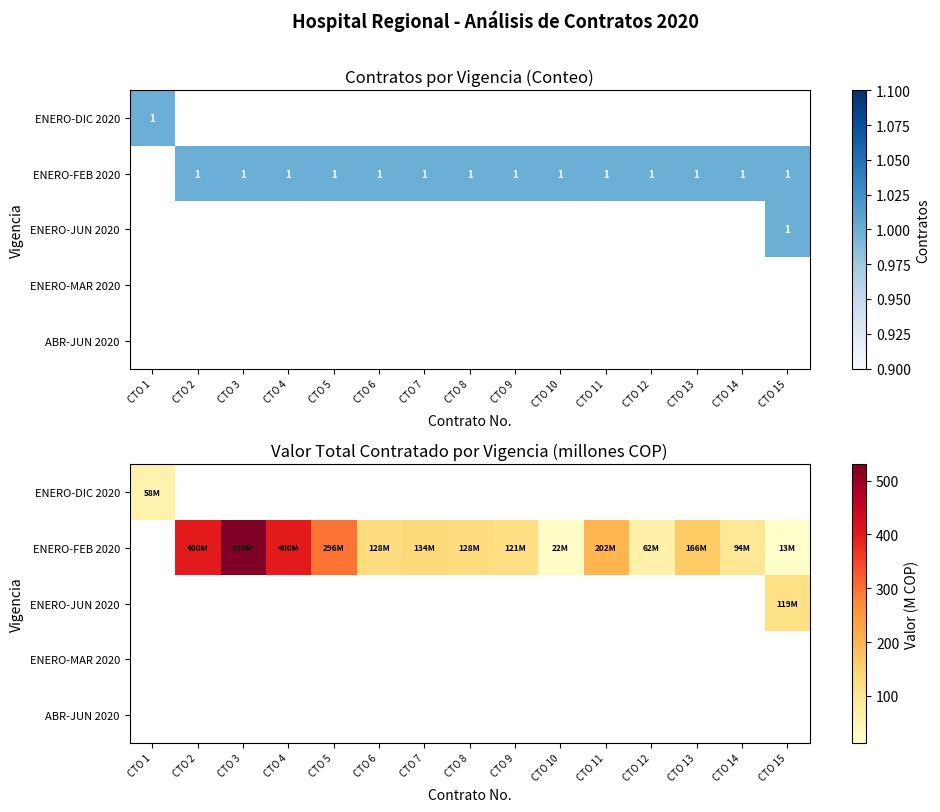

At how many categories does at least one series exceed 304?

3